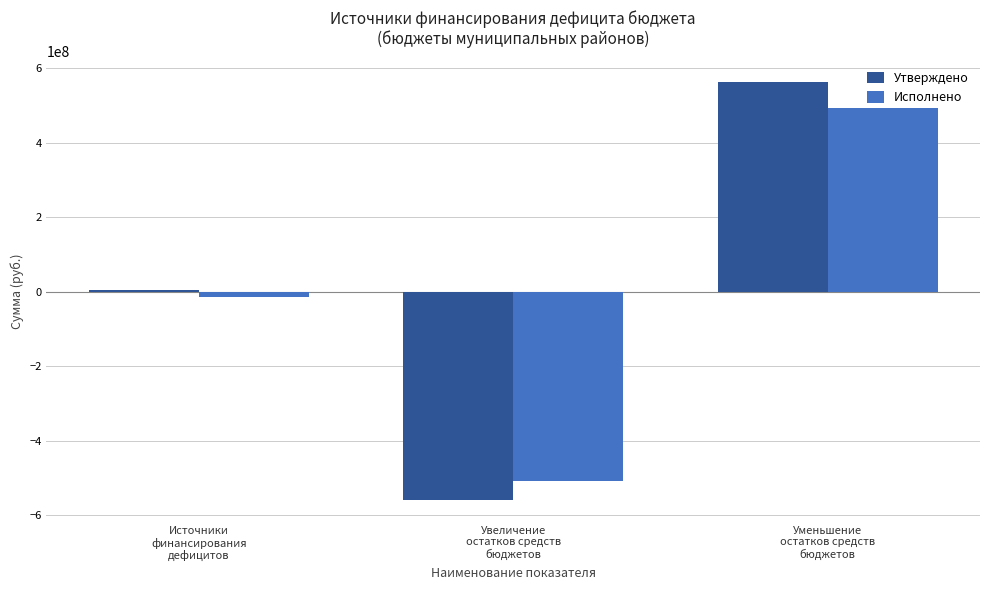

What is the minimum value for Утверждено?

-559542723.4